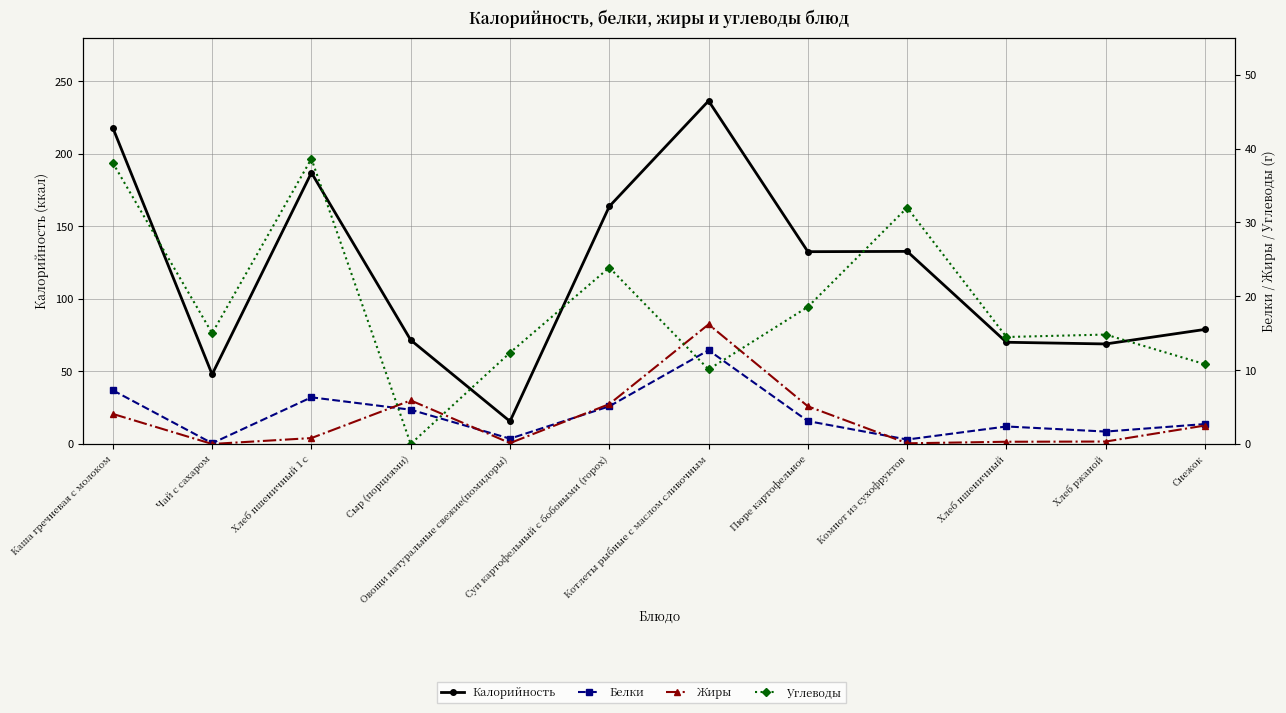

How many intersections are there between Углеводы and Жиры?

4